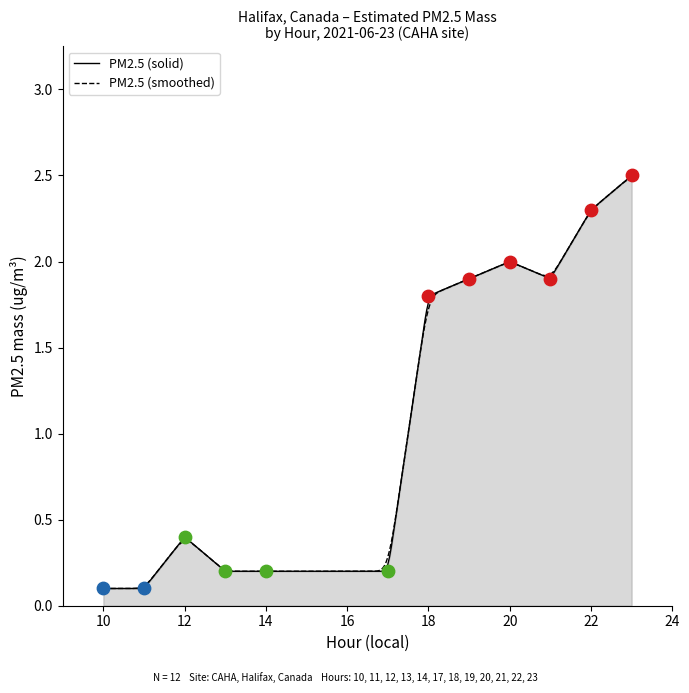

What is the ratio of the value at 23 to the value at 20?

1.2